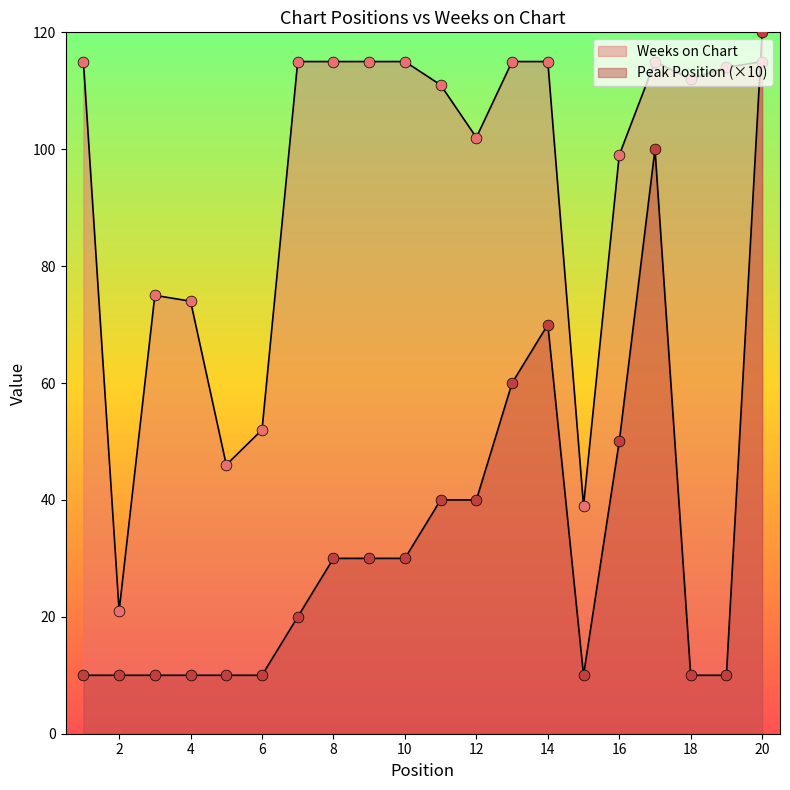

Which series reaches the maximum Y coordinate?

Peak Position